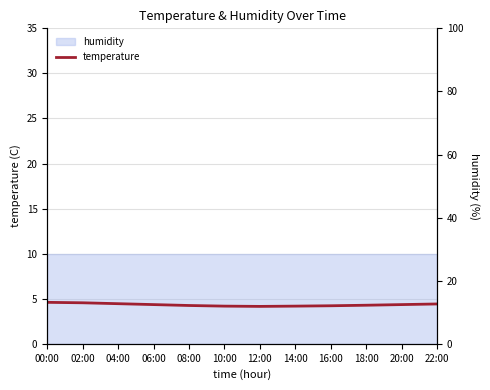

What is the value of the 4th point from the left?

4.3